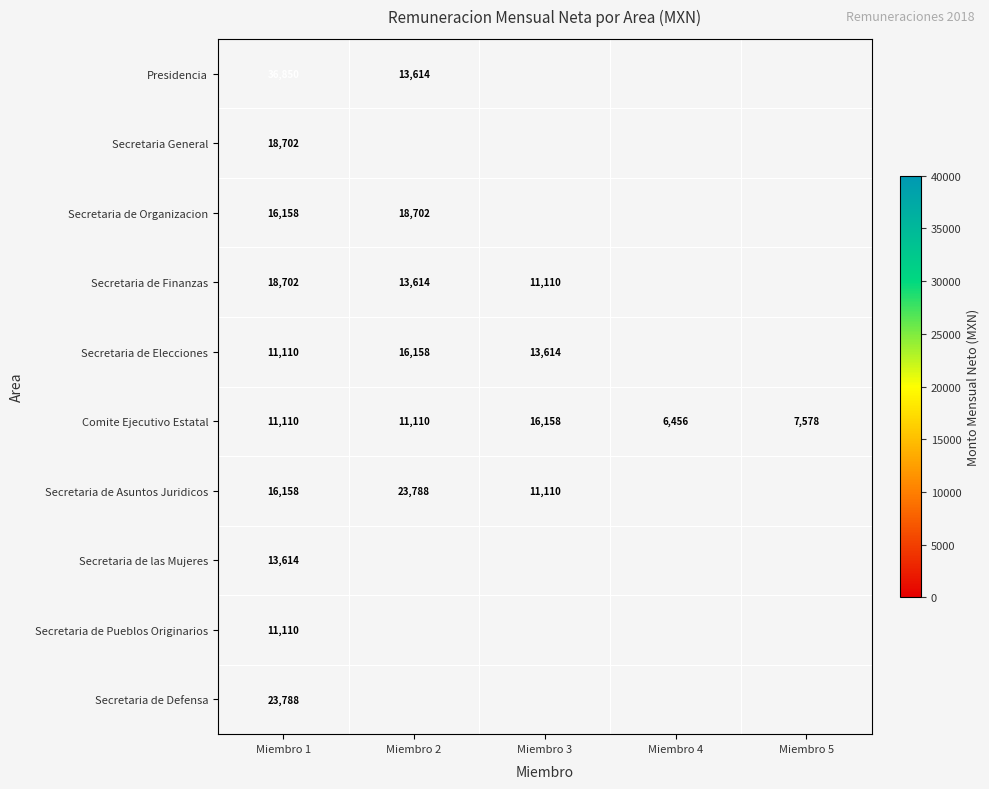

True or false: Comite Ejecutivo Estatal has a value of 11110 at Miembro 2.

True